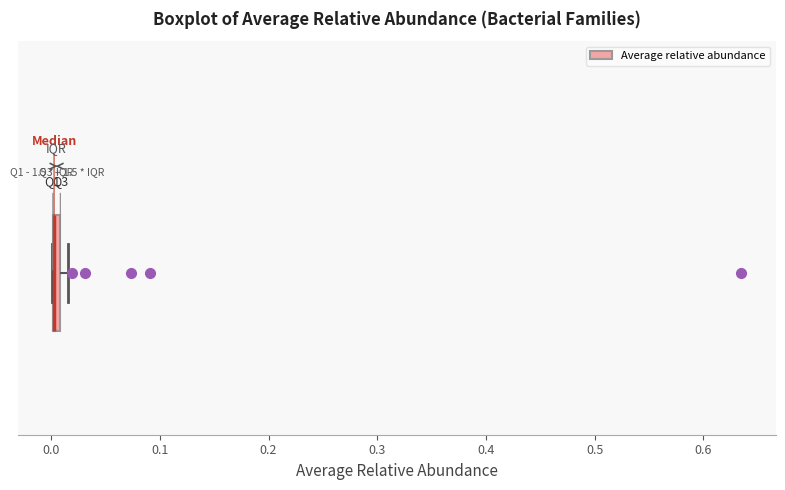

Where is the right edge of the box on the x-axis? The values are not printed on the chart, so give them approximately, as read against the axis.

0.01